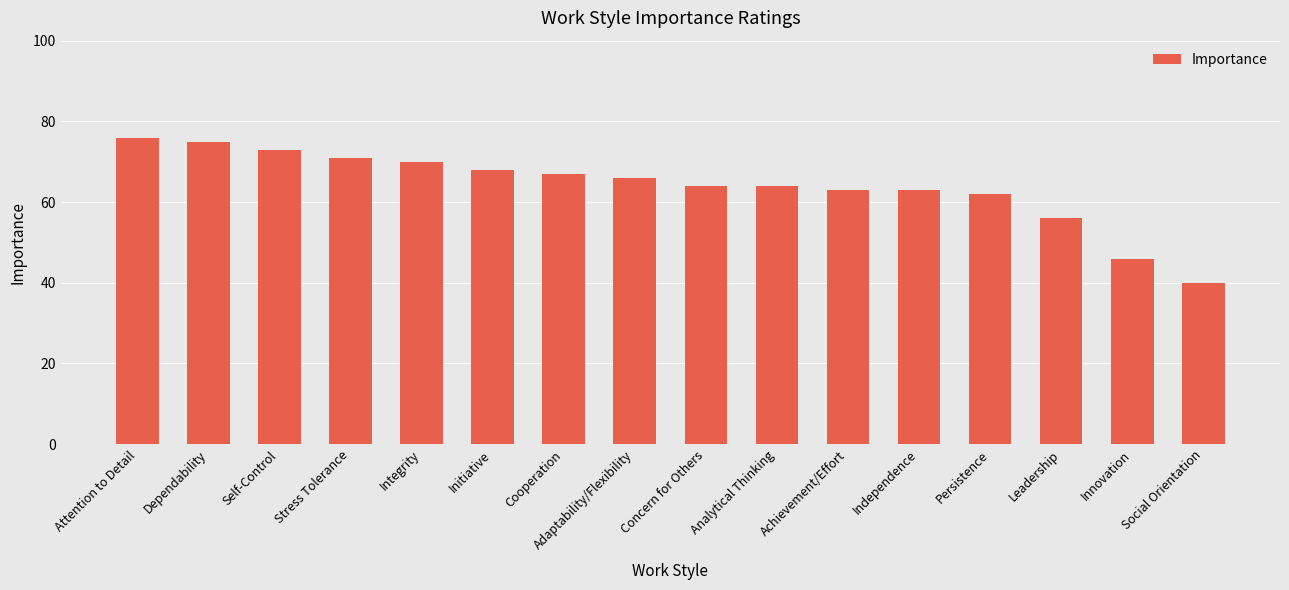

What is the ratio of the value at Cooperation to the value at Integrity?

1.0